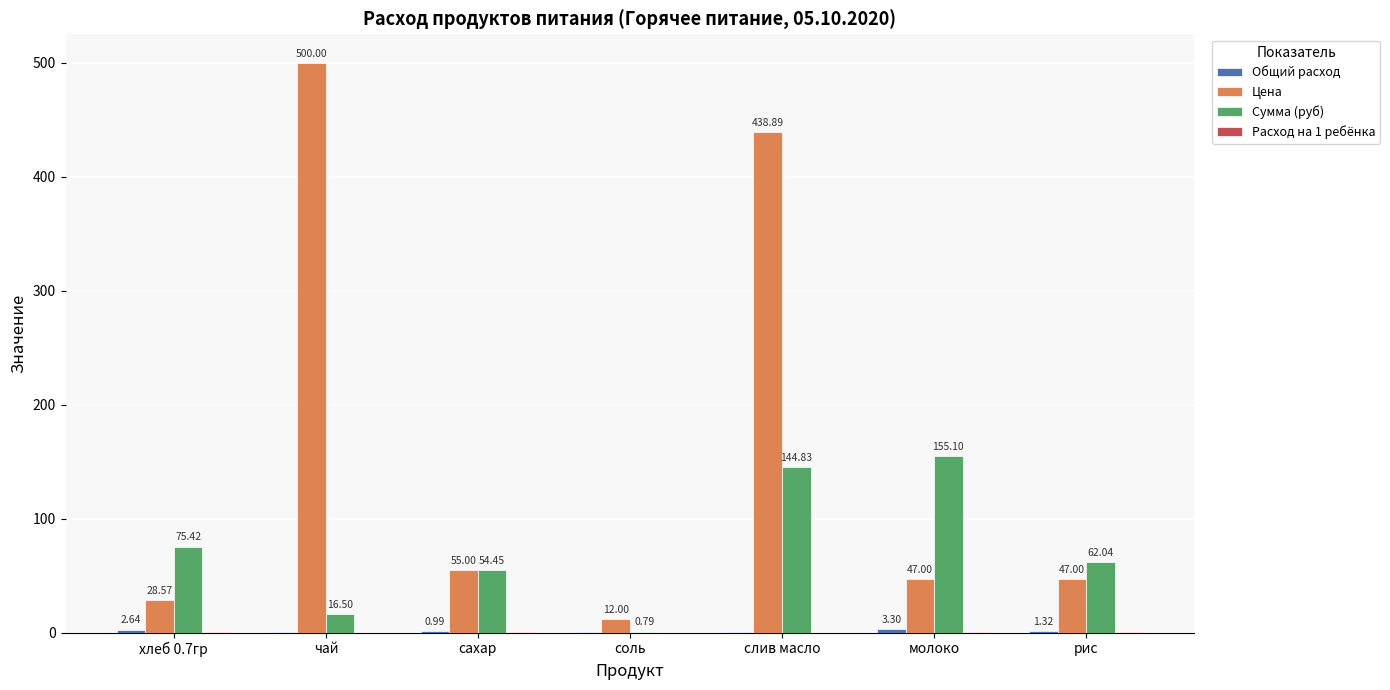

Which series has the largest total across all categories?

Цена